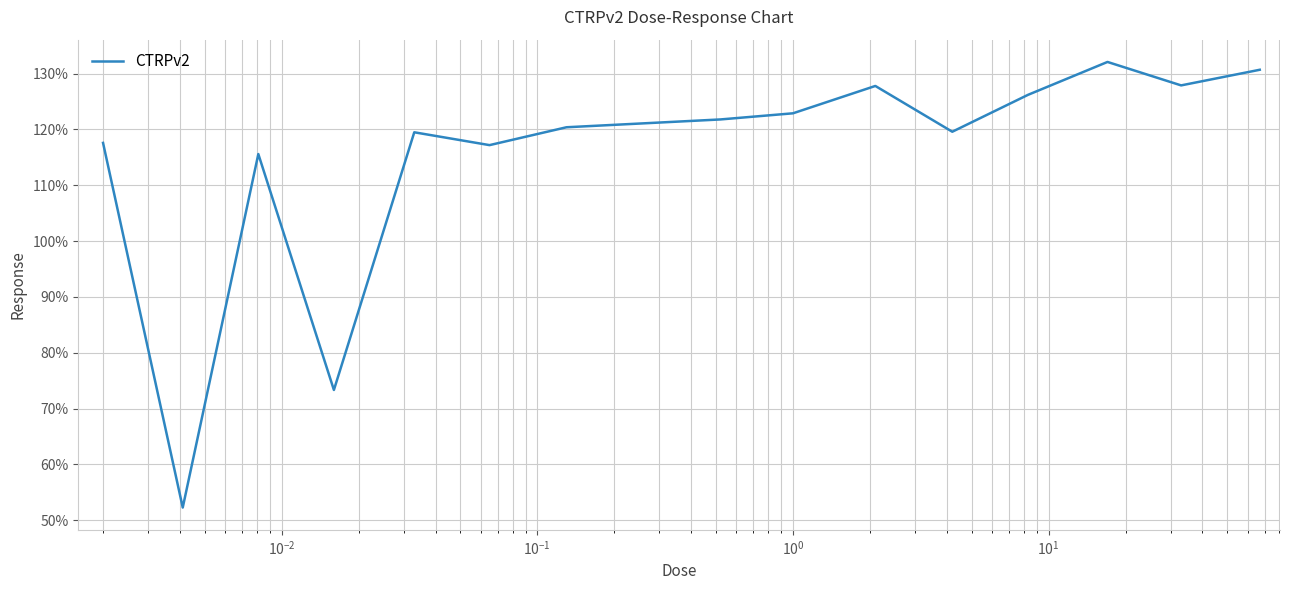

What is the difference between the maximum and minimum values?

79.8